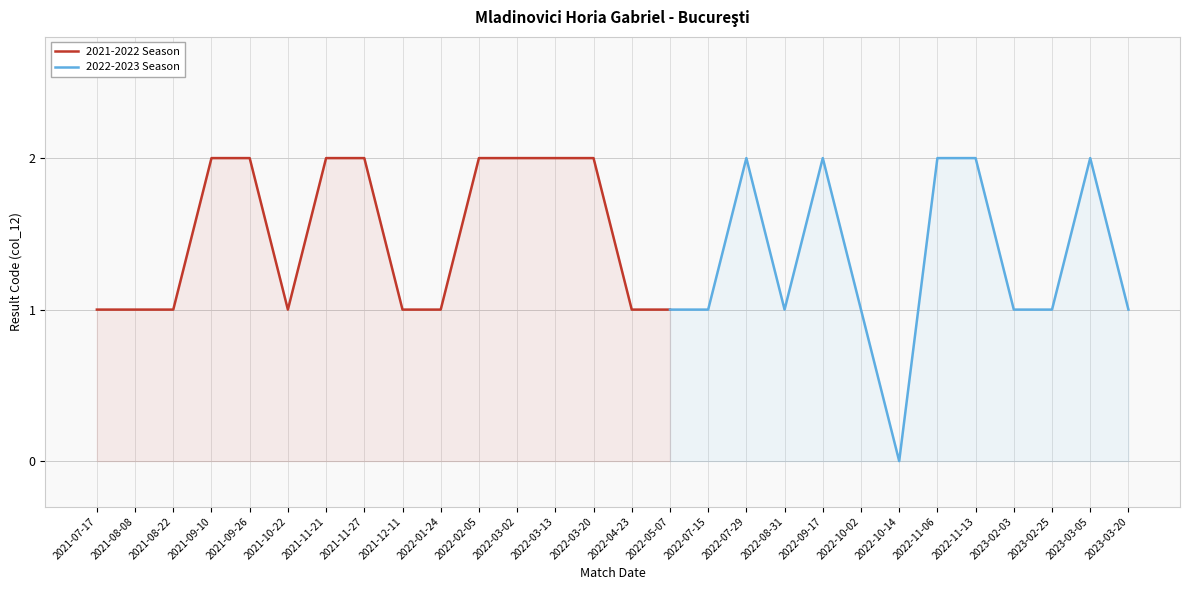

What is the approximate value at 2021-08-08?

1